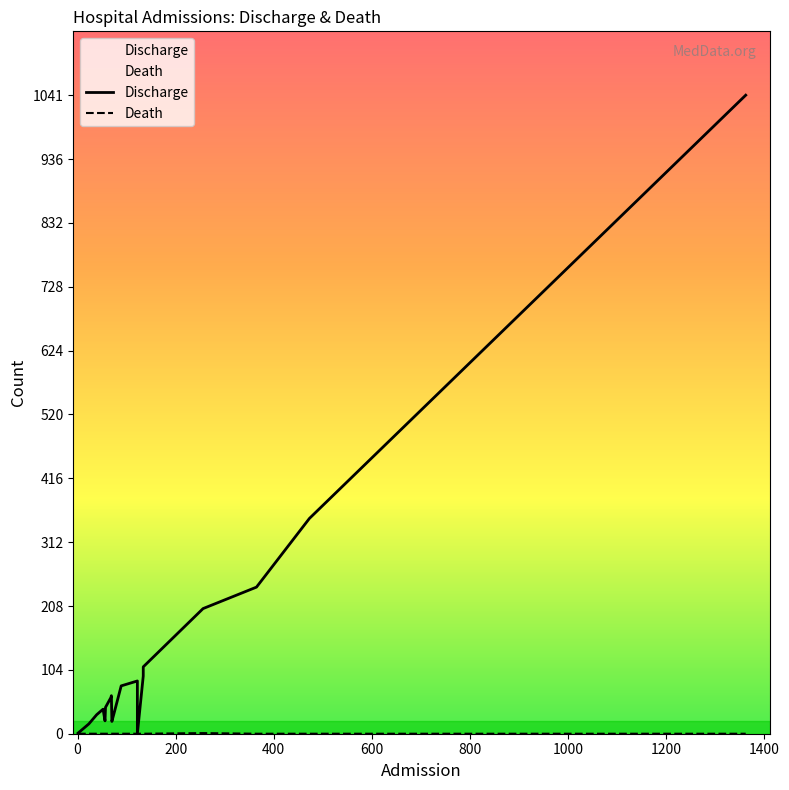

What is the value of the Discharge point at the 16th from the left?

204